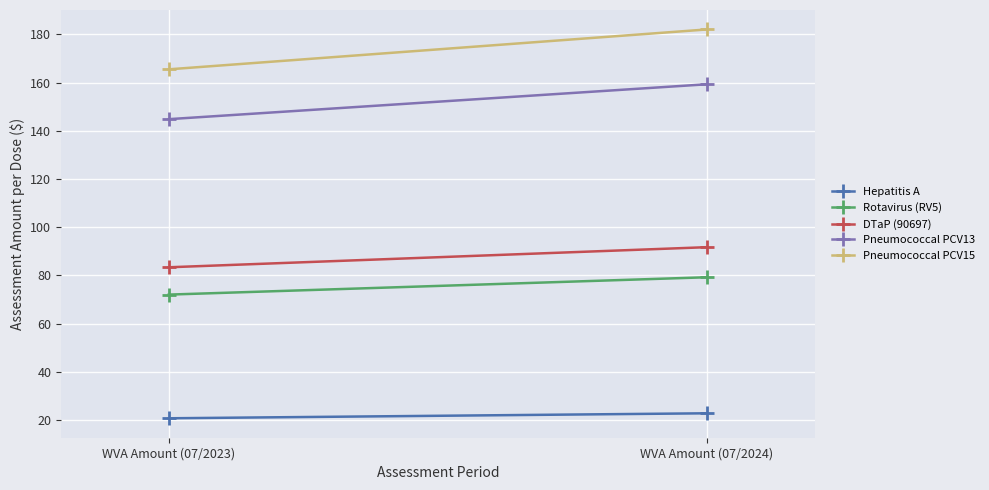

Rank the series at WVA Amount (07/2024) from highest to lowest value.

Pneumococcal PCV15, Pneumococcal PCV13, DTaP (90697), Rotavirus (RV5), Hepatitis A